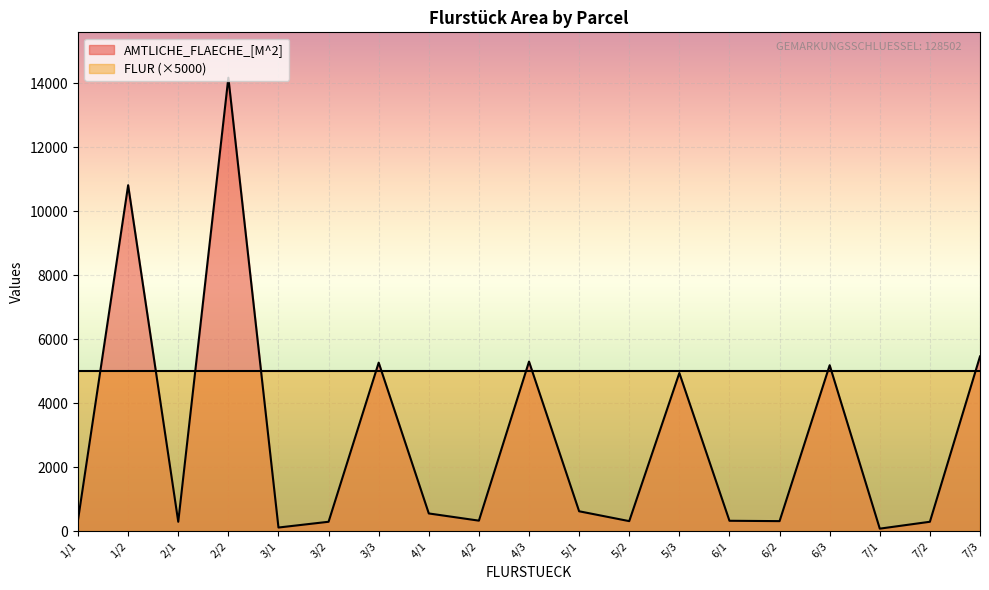

Does the chart display data point markers on the line(s)?

No